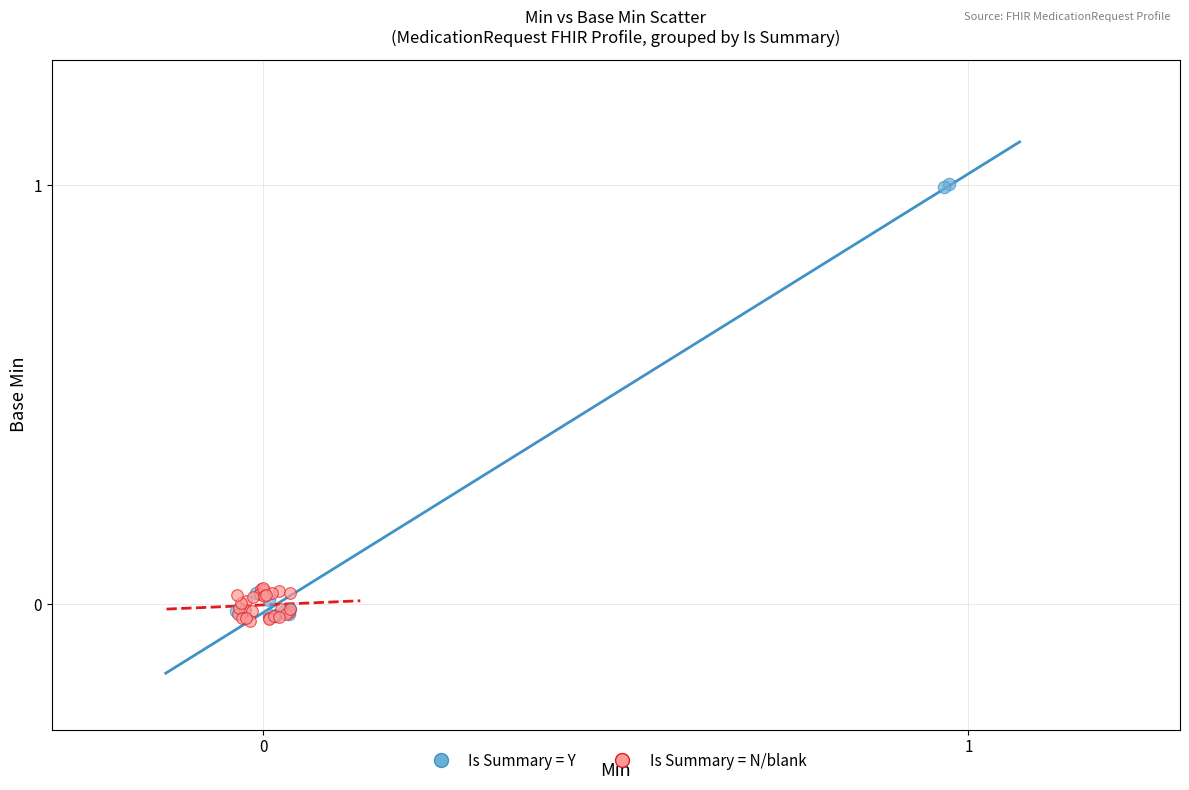

Which series contains the highest Y value?

Is Summary = Y